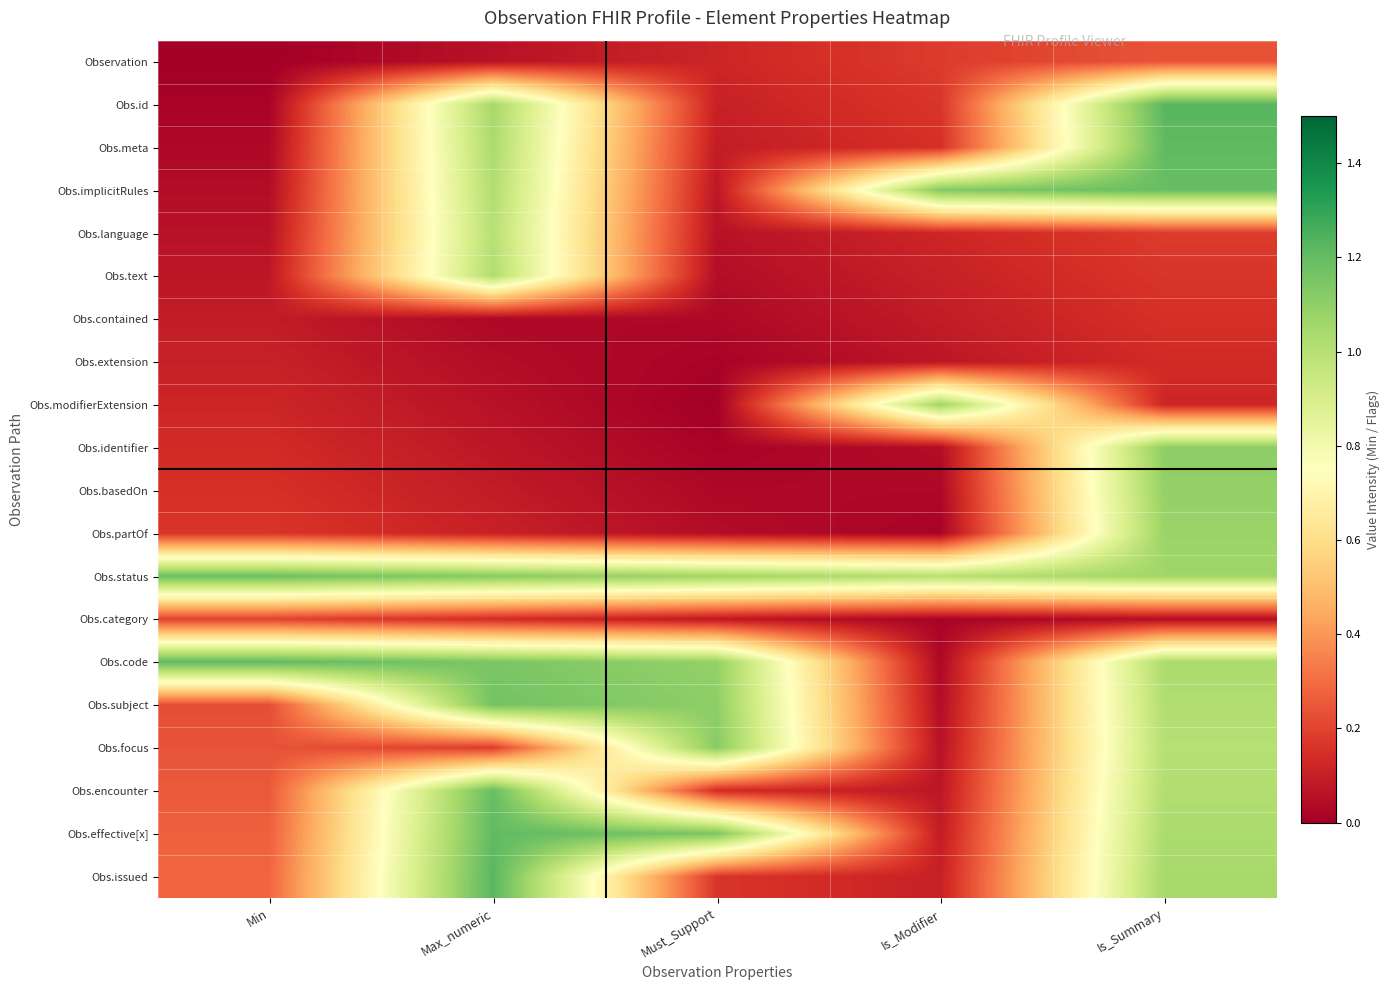

At how many categories does at least one series exceed 0?

5